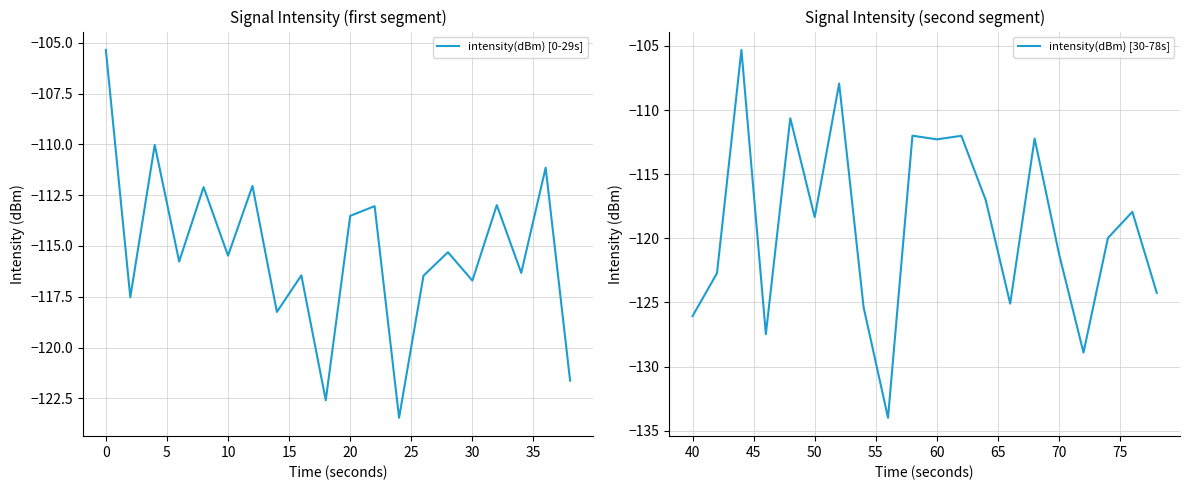

What are all the series names shown in the legend?

intensity(dBm) [0-29s], intensity(dBm) [30-78s]